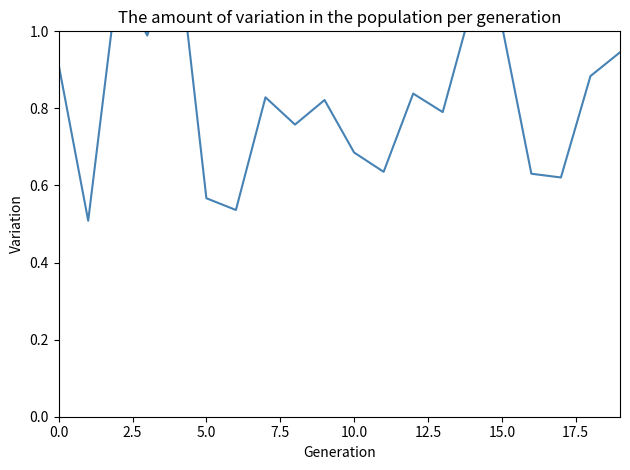

What is the label of the 8th point from the right?

12